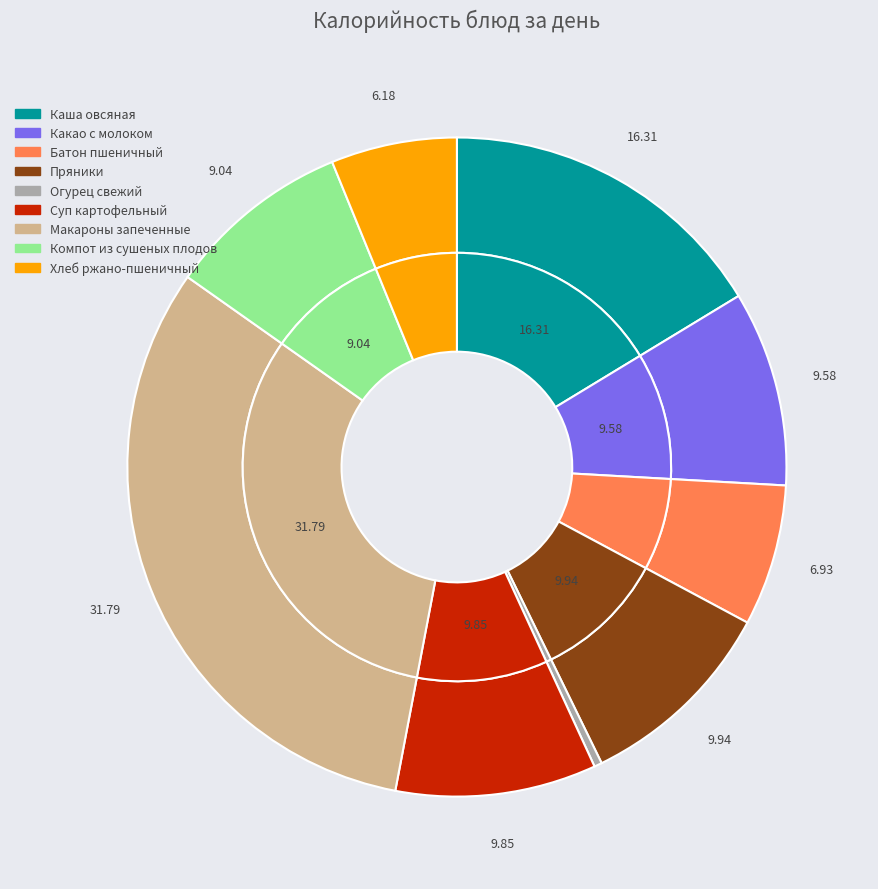

Do Макароны запеченны с сыром and Суп картофельный с горохом и с курой together represent more than half of the pie?

No